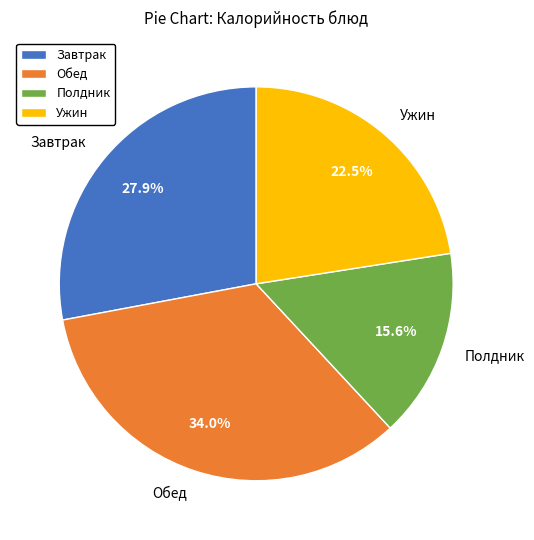

Which slice is the smallest?

Полдник